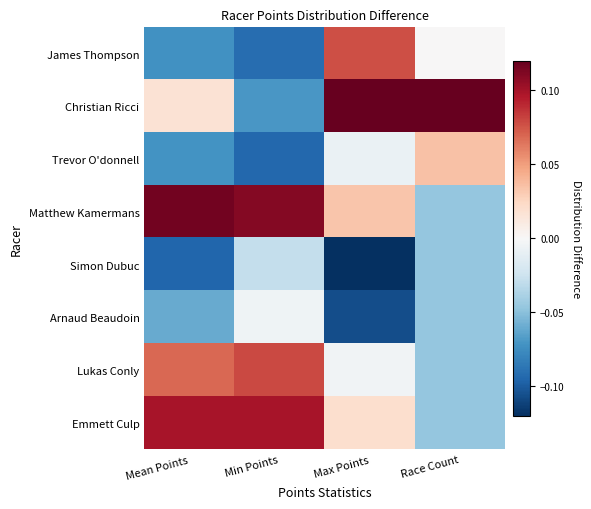

Which series changed the most between Min Points and Race Count?

Christian Ricci